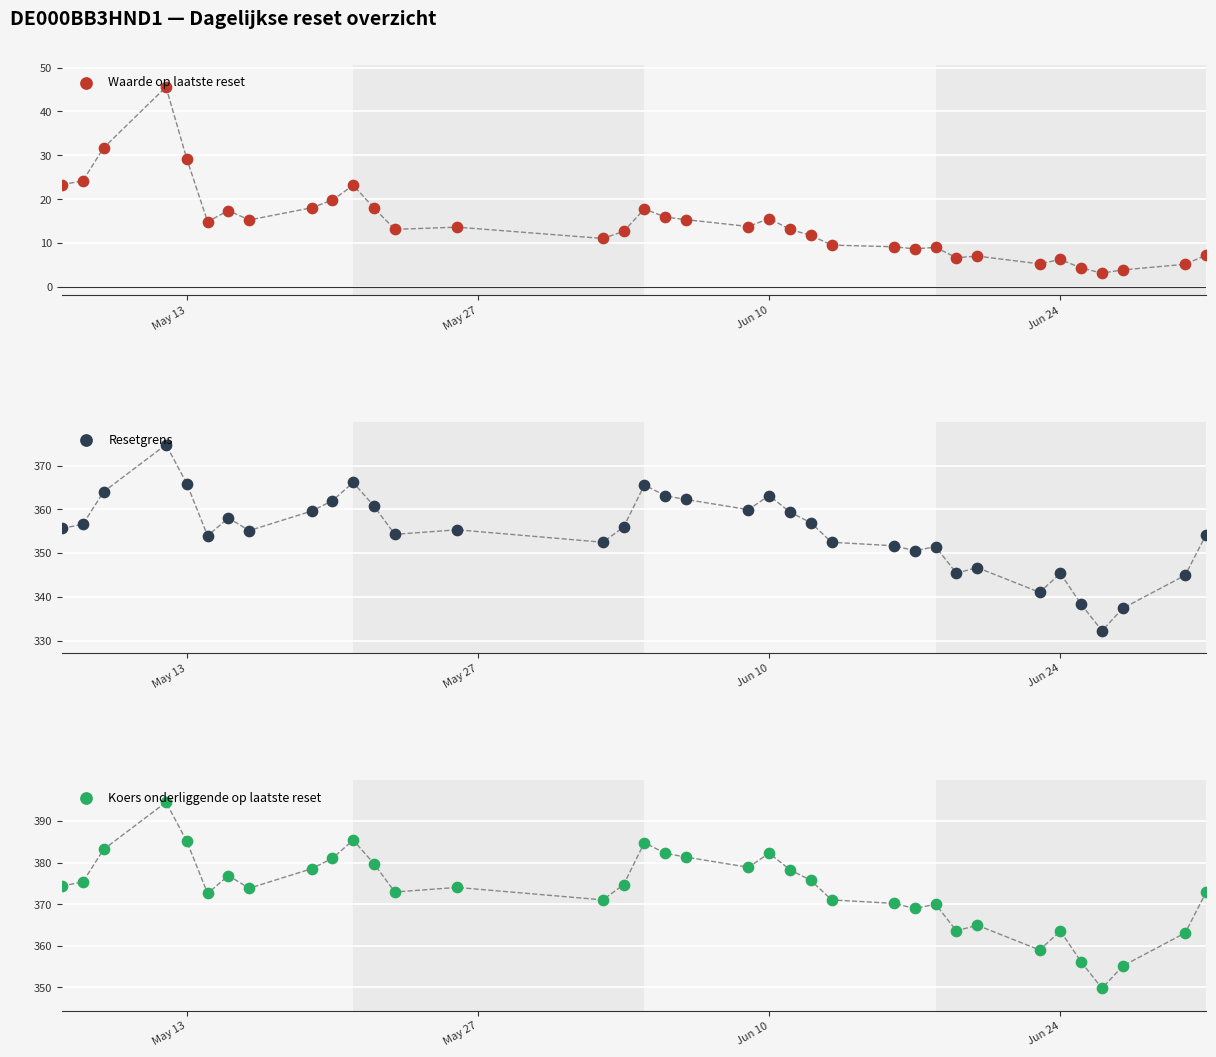

Is the value of Waarde op laatste reset at May 27 greater than the value of Koers onderliggende op laatste reset at 13?

No